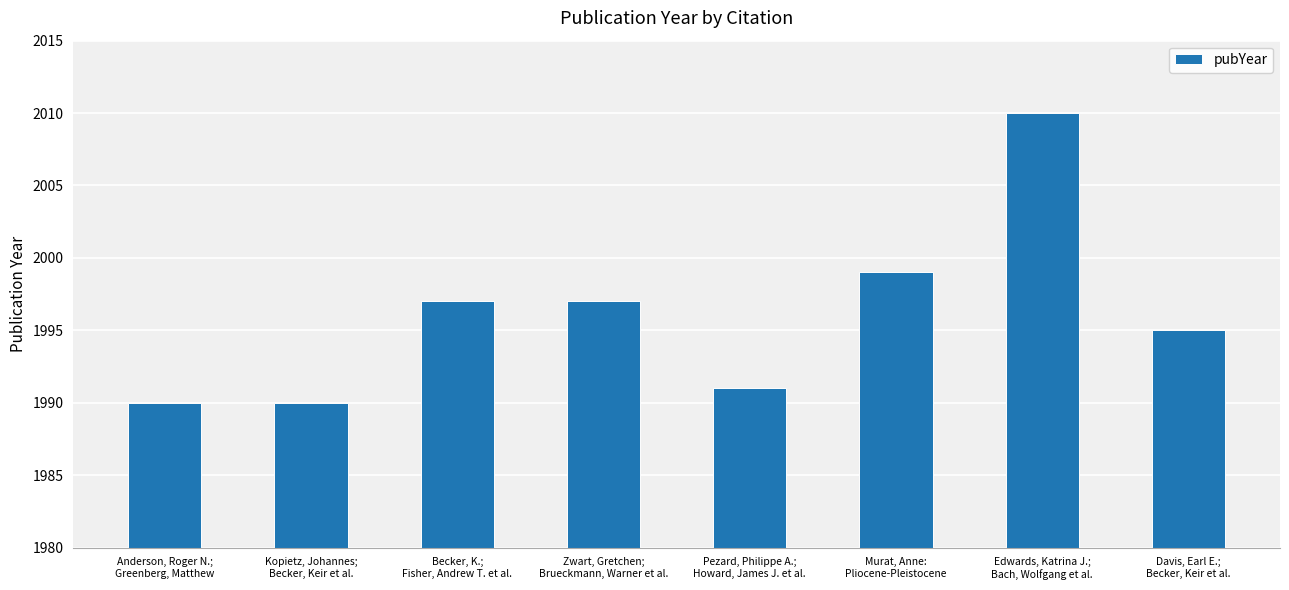

What is the value of the 6th bar from the left?

1999